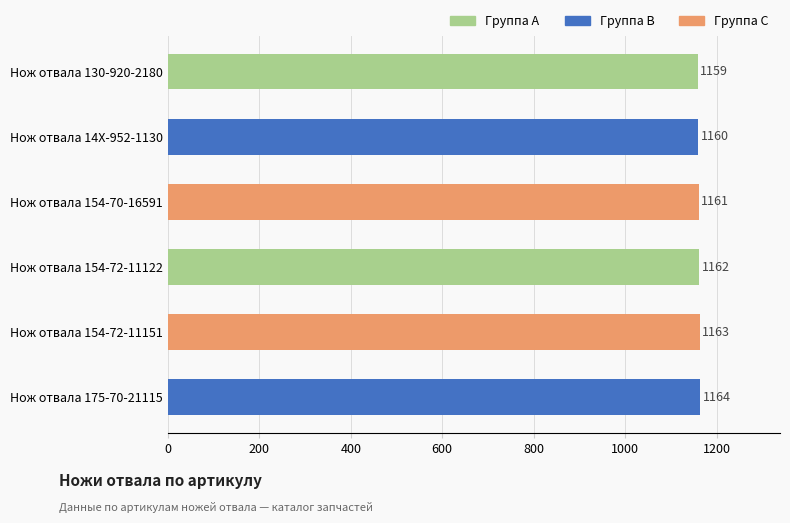

How many values are between 1160 and 1163?

4